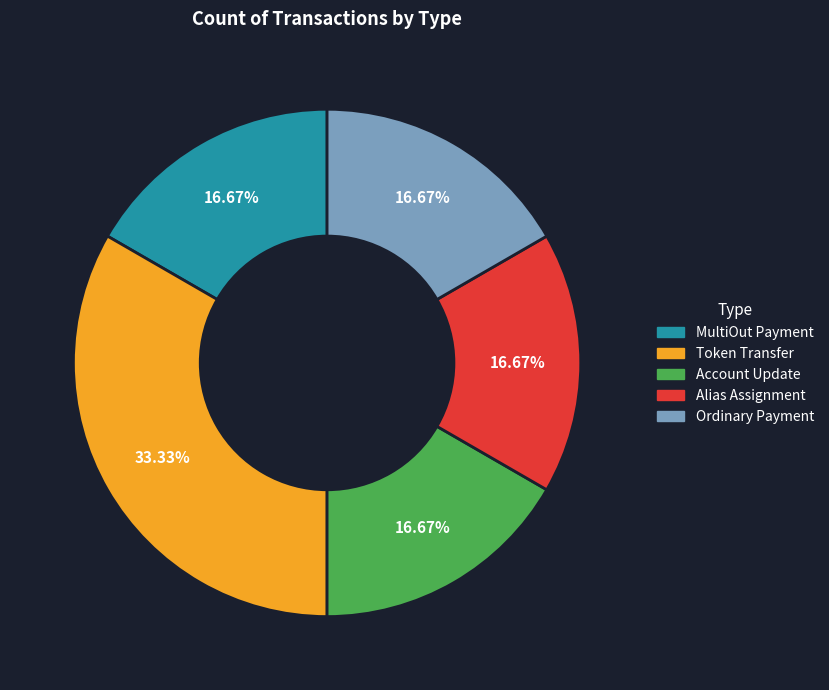

Approximately how many times larger is the value at Token Transfer compared to Account Update?

2.0